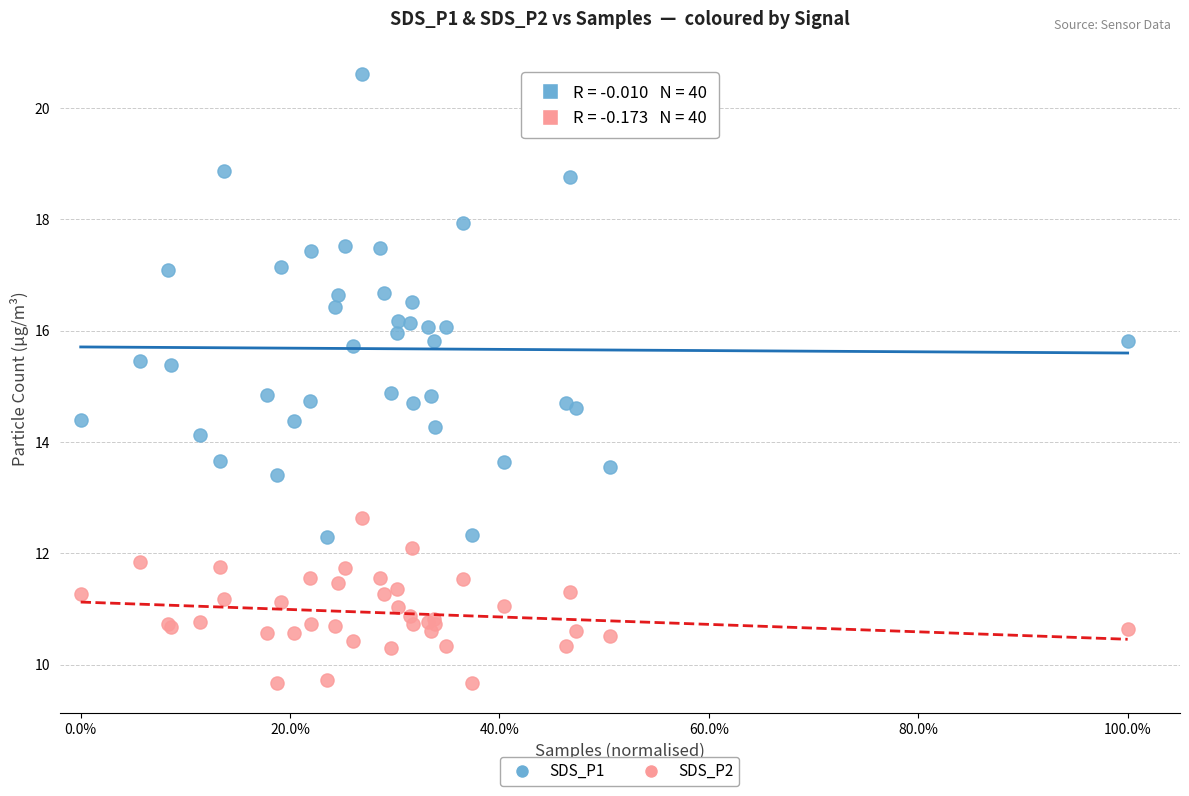

What are all the series names shown in the legend?

SDS_P1, SDS_P2